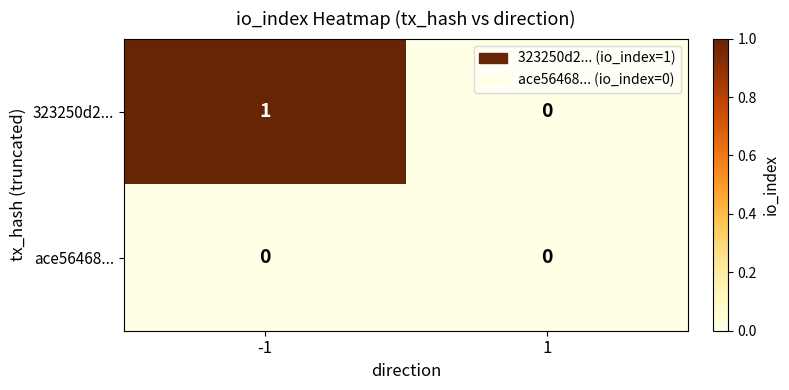

How many categories are shown in the chart?

2